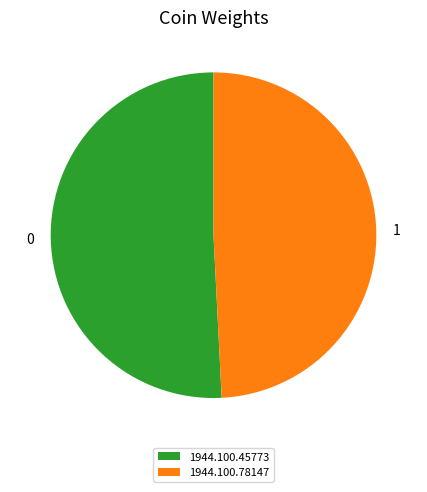

Combined, do 1944.100.45773 and 1944.100.78147 account for over 50%?

Yes